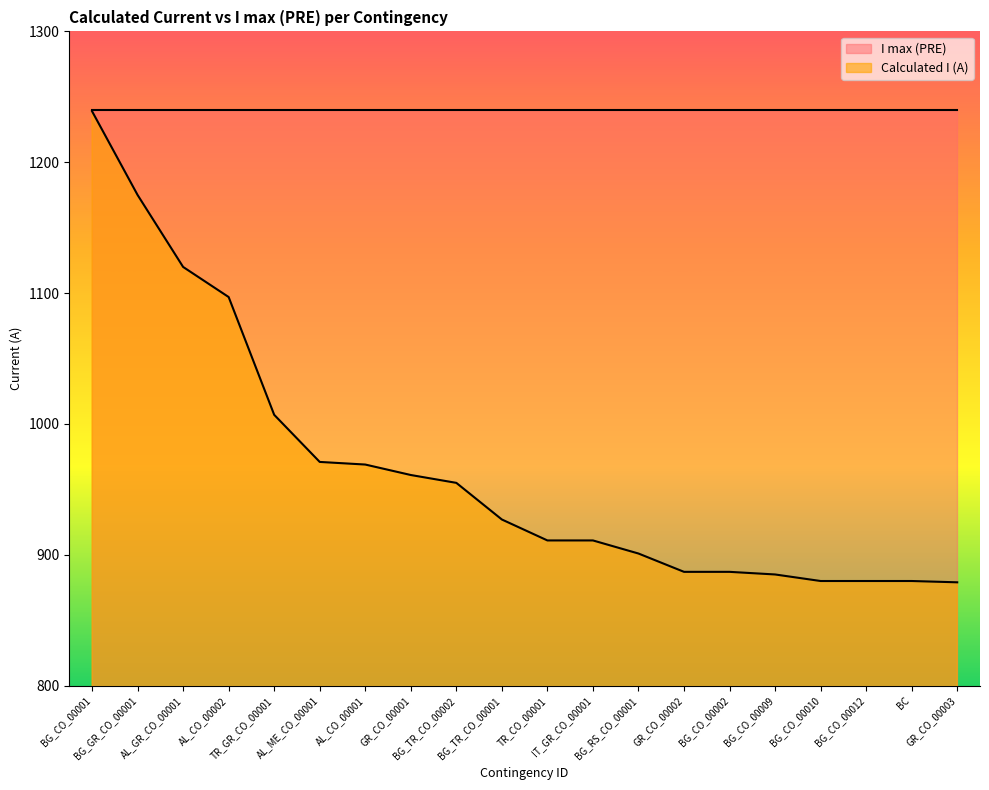

Read the value at BG_CO_00001, to the nearest 10.

1240